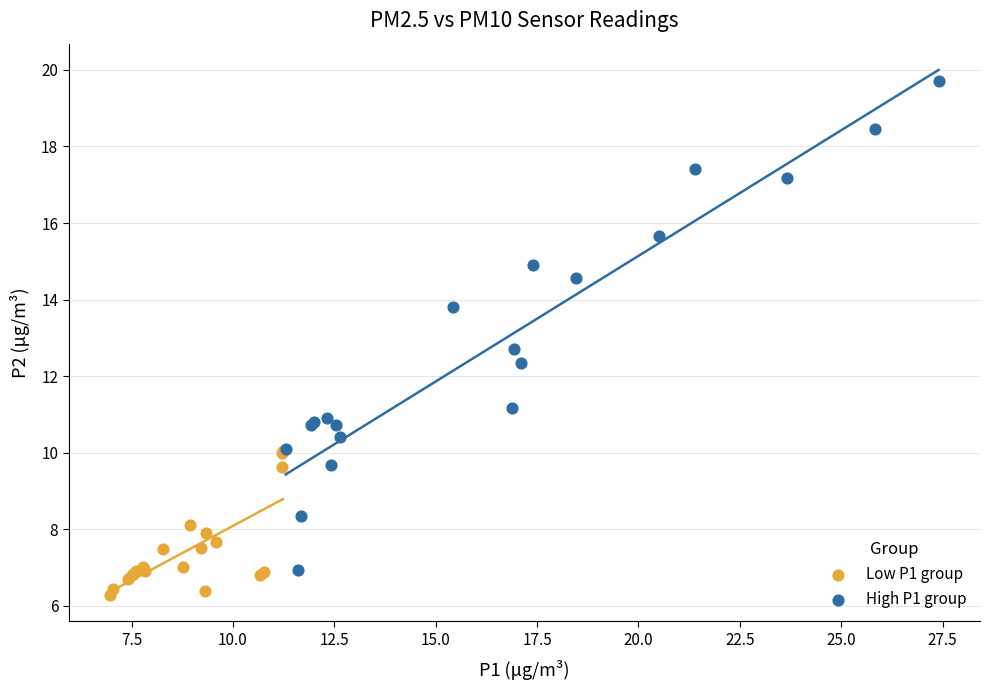

Which series reaches the maximum Y coordinate?

High P1 group